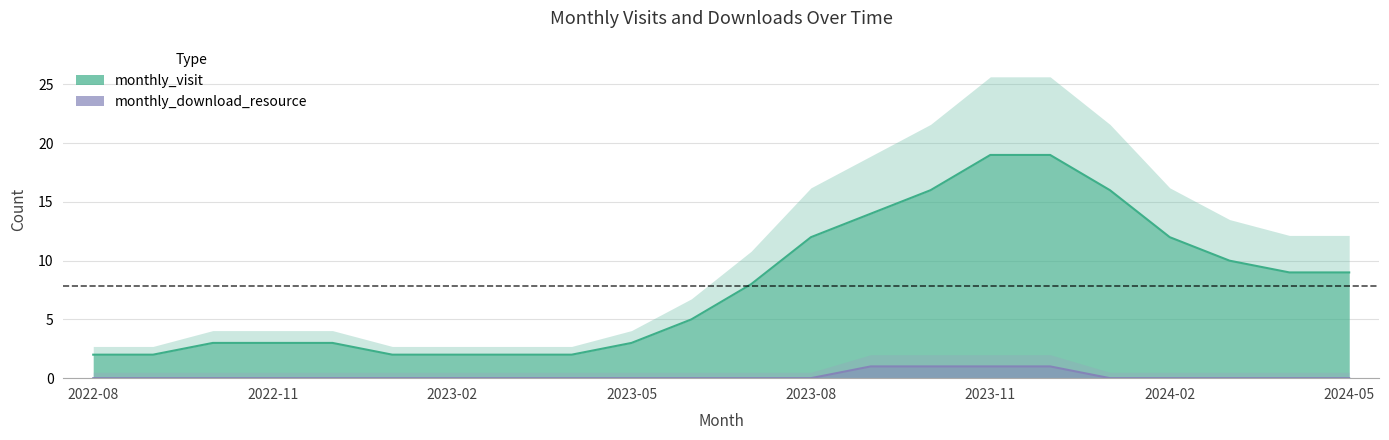

What is the difference between the second highest and second lowest values in the monthly_visit series?

17